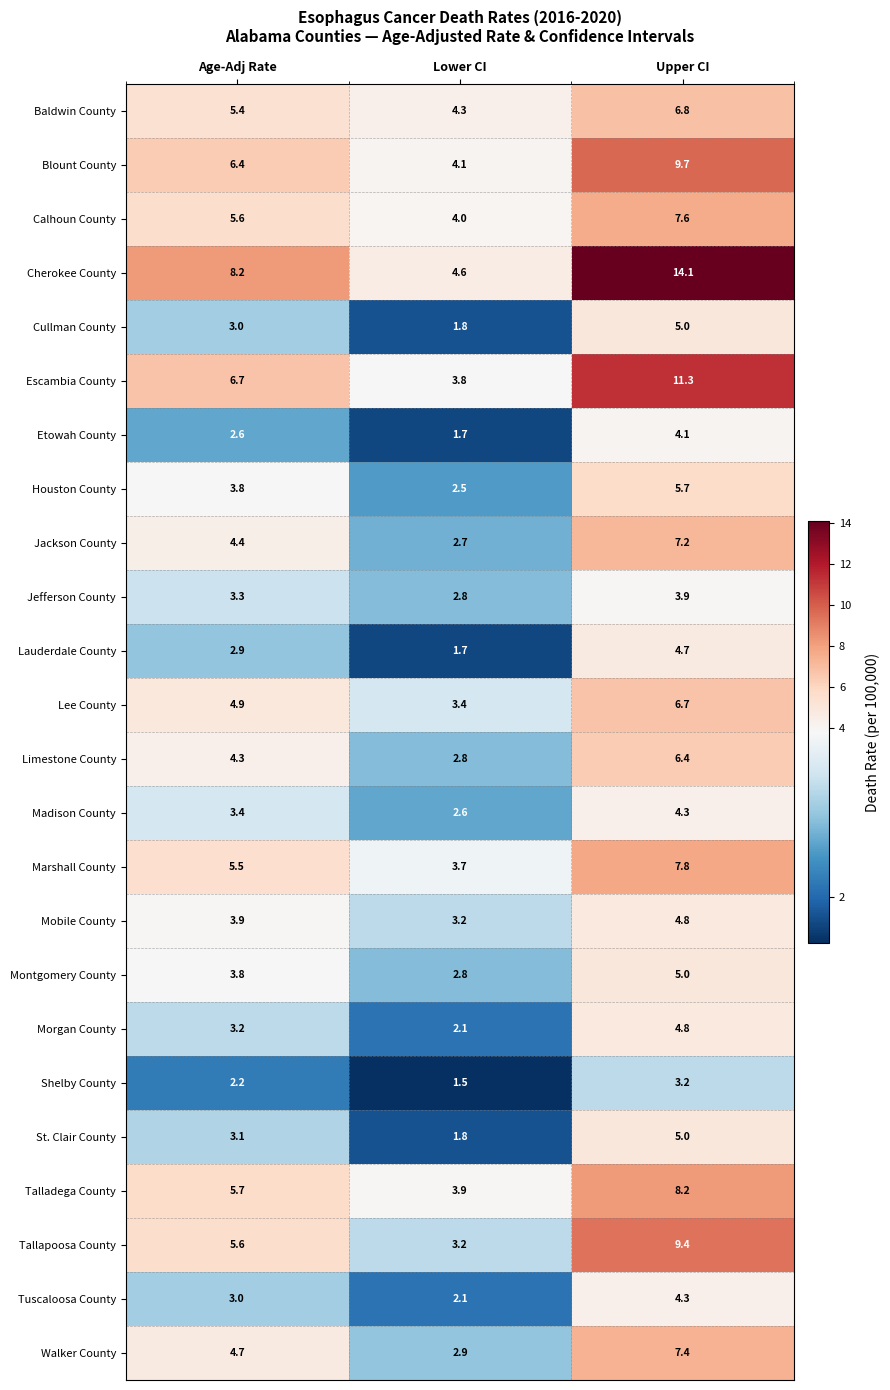

What is the difference between the maximum and minimum values in the Limestone County series?

3.6